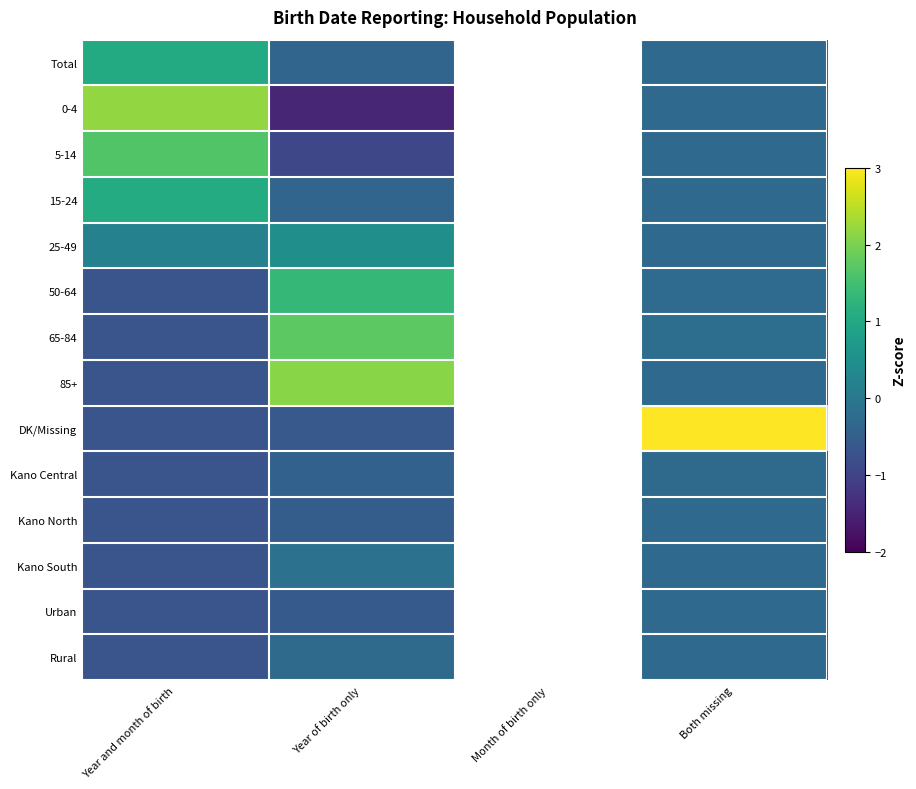

How many distinct data groups are displayed?

14